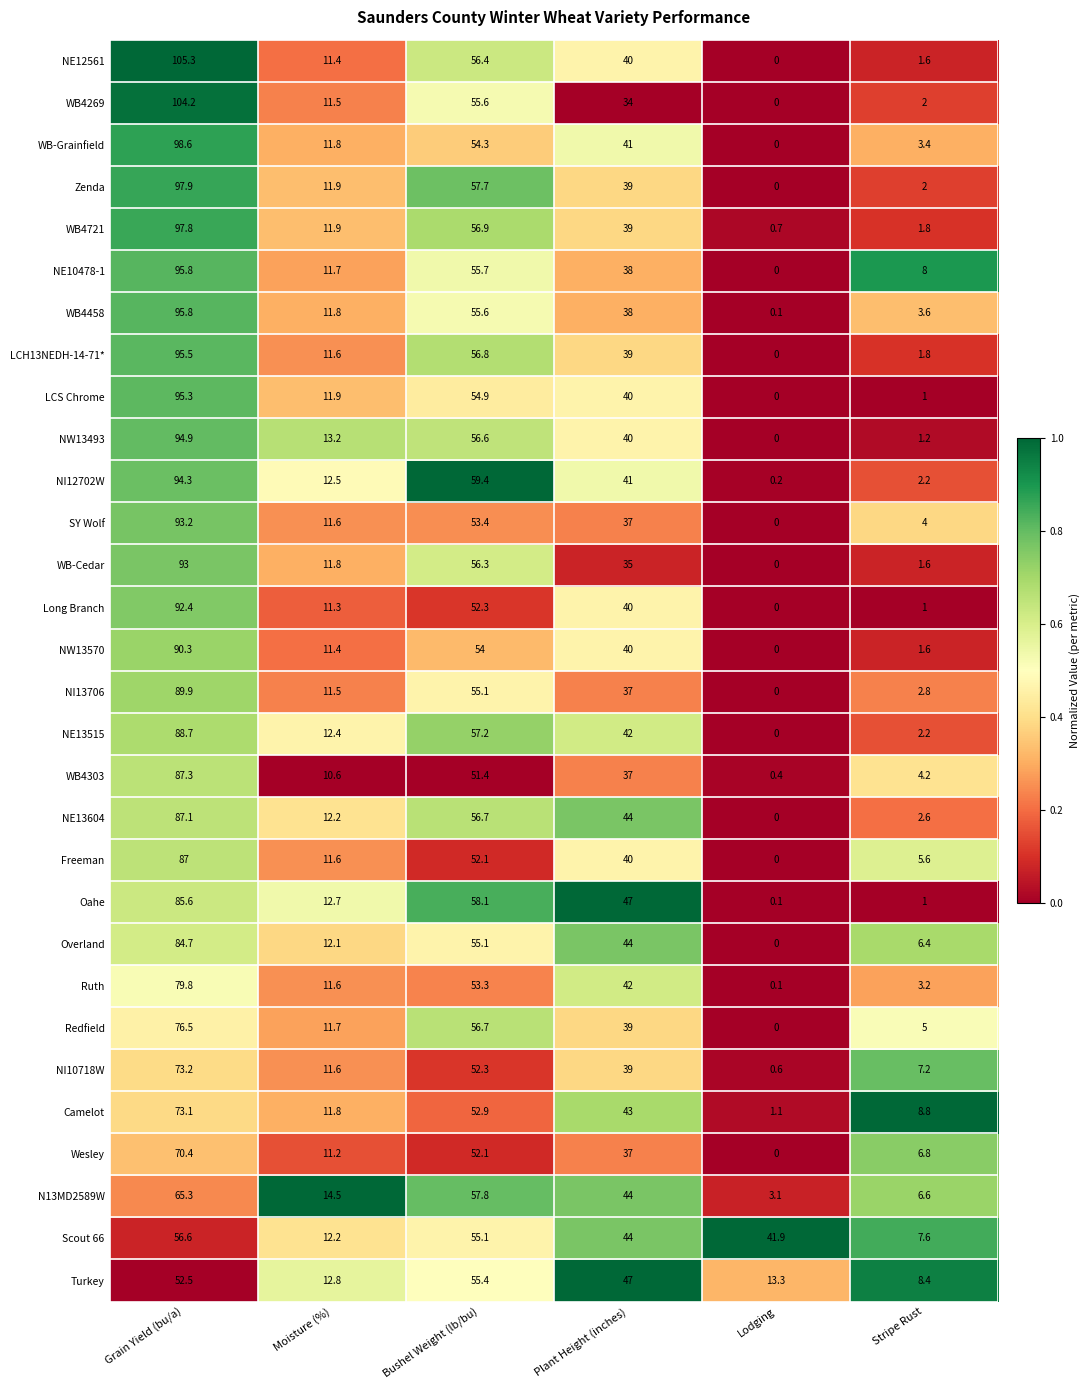

Rank the categories by NE10478-1 value from highest to lowest.

Grain Yield (bu/a), Bushel Weight (lb/bu), Plant Height (inches), Moisture (%), Stripe Rust, Lodging